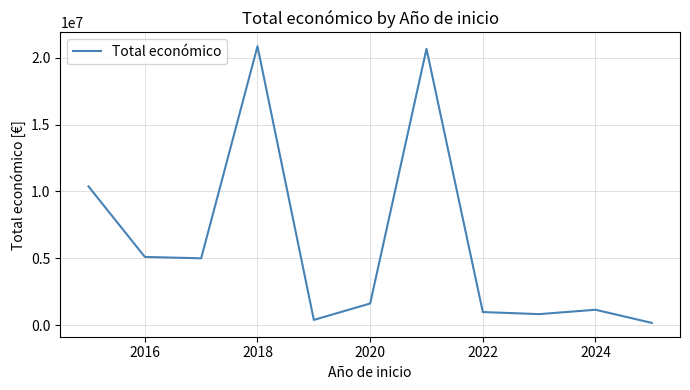

What is the maximum value shown in the chart?

20856889